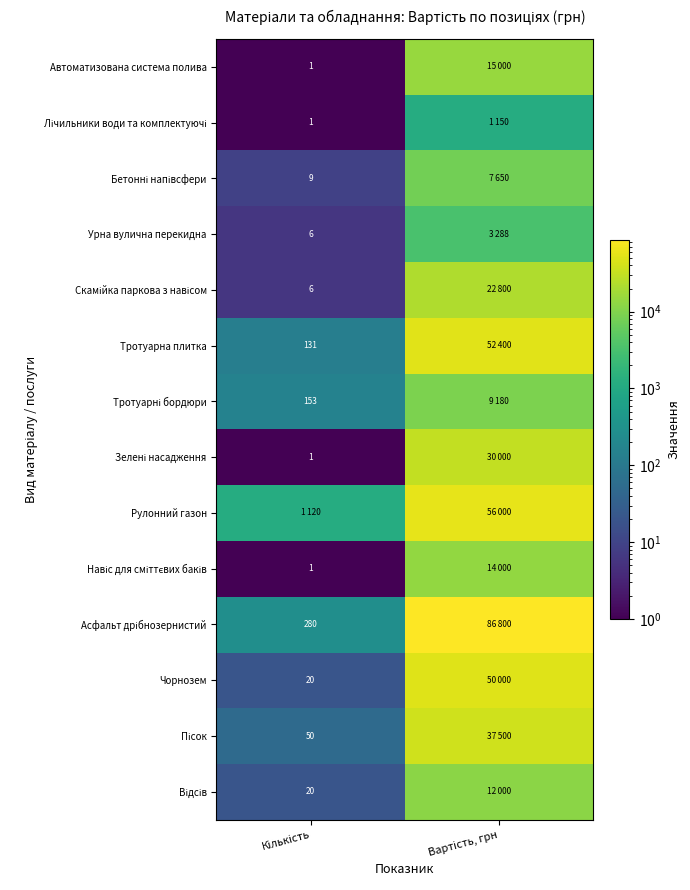

Which series has the largest total across all categories?

Асфальт дрібнозернистий